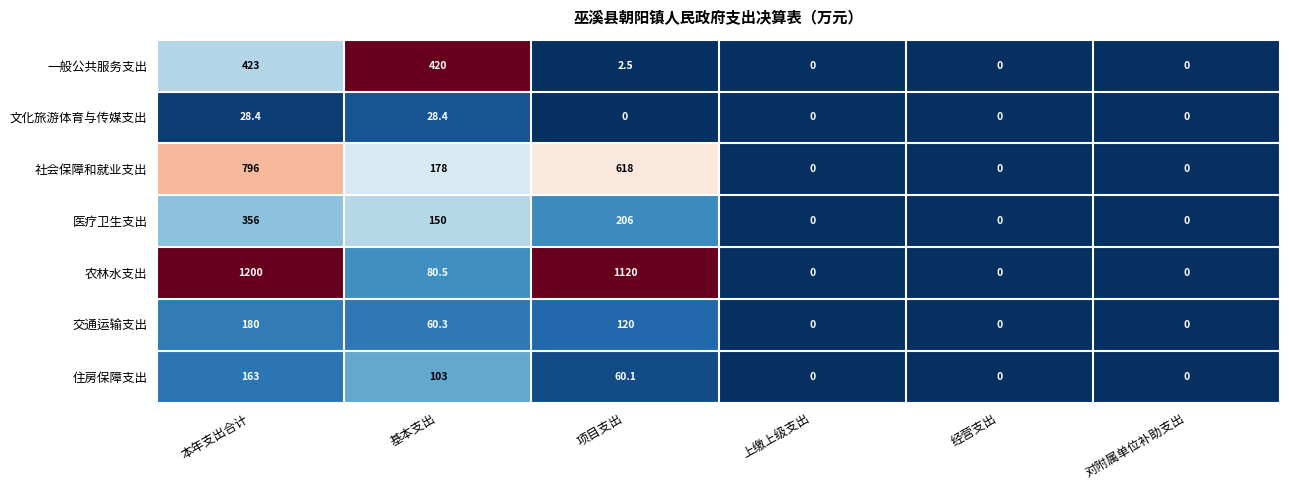

What is the maximum value shown in the chart?

1200.0